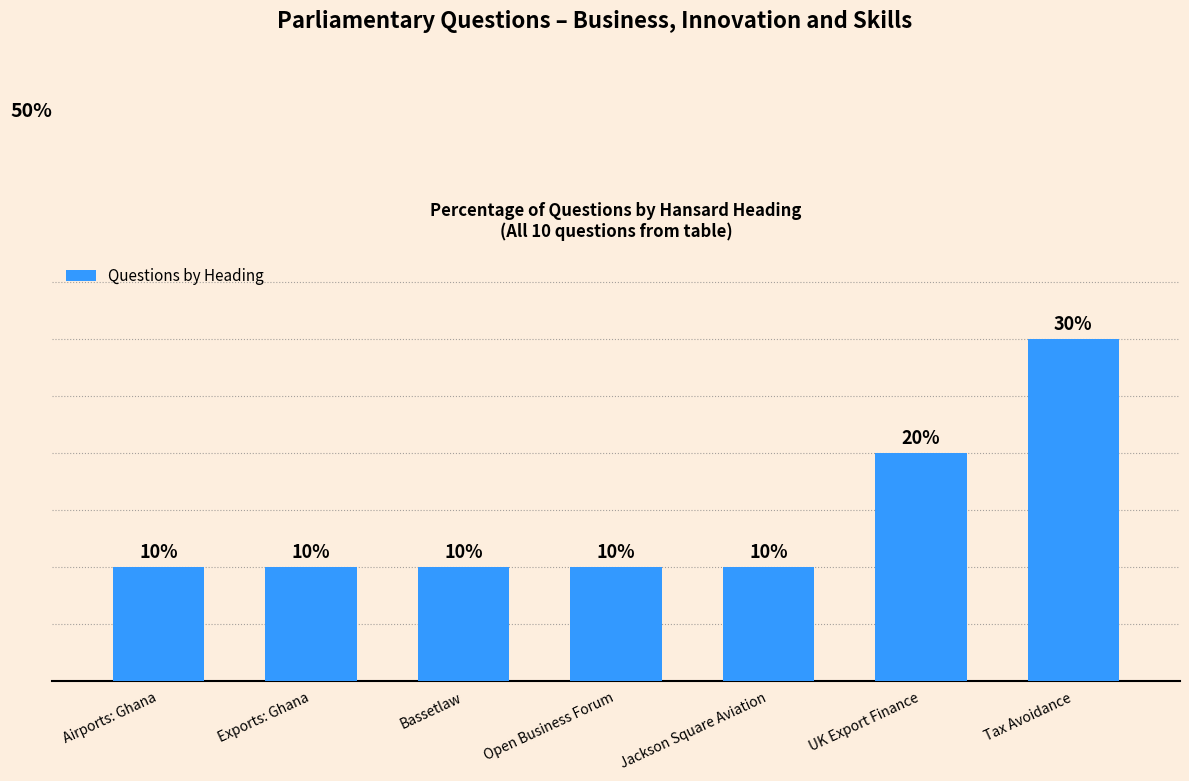

Between Tax Avoidance and Airports: Ghana, which is larger?

Tax Avoidance